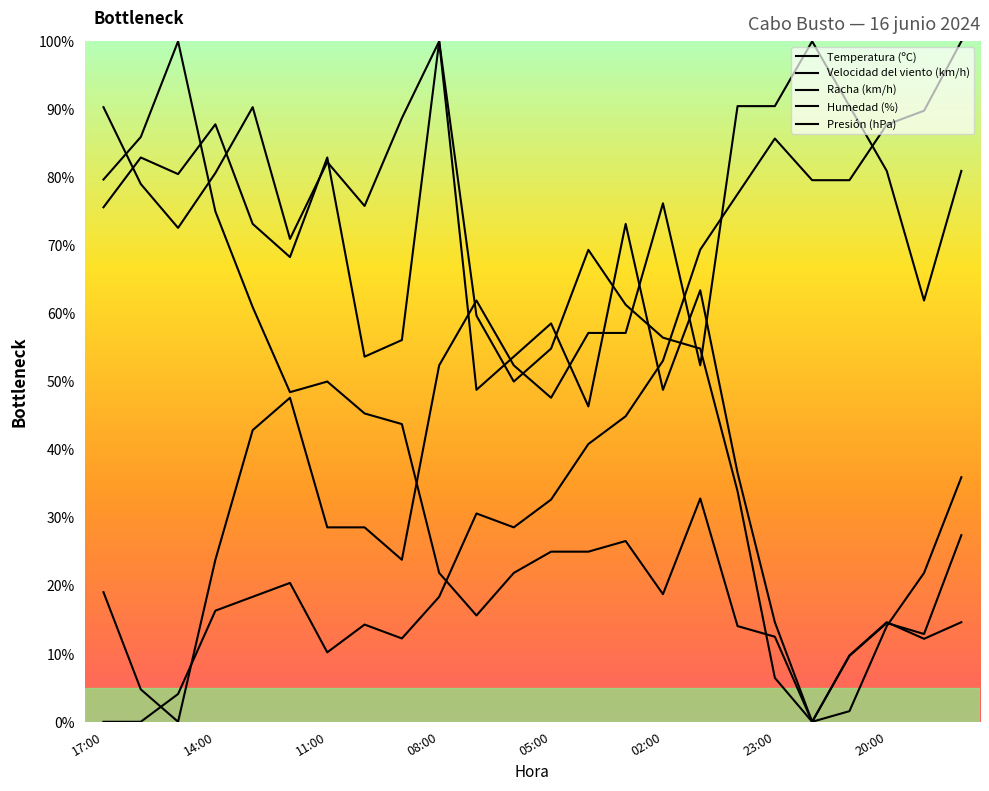

Rank the series by their maximum value, from lowest to highest.

Temperatura (ºC), Velocidad del viento (km/h), Racha (km/h), Humedad (%), Presión (hPa)